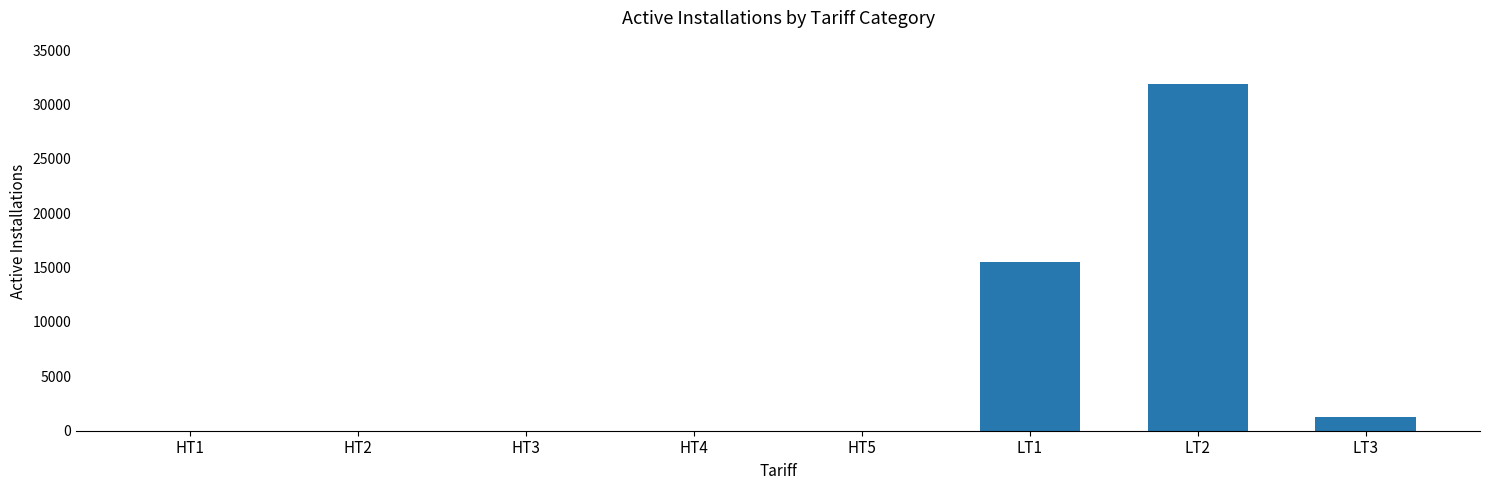

Which label corresponds to the largest value in the chart?

LT2